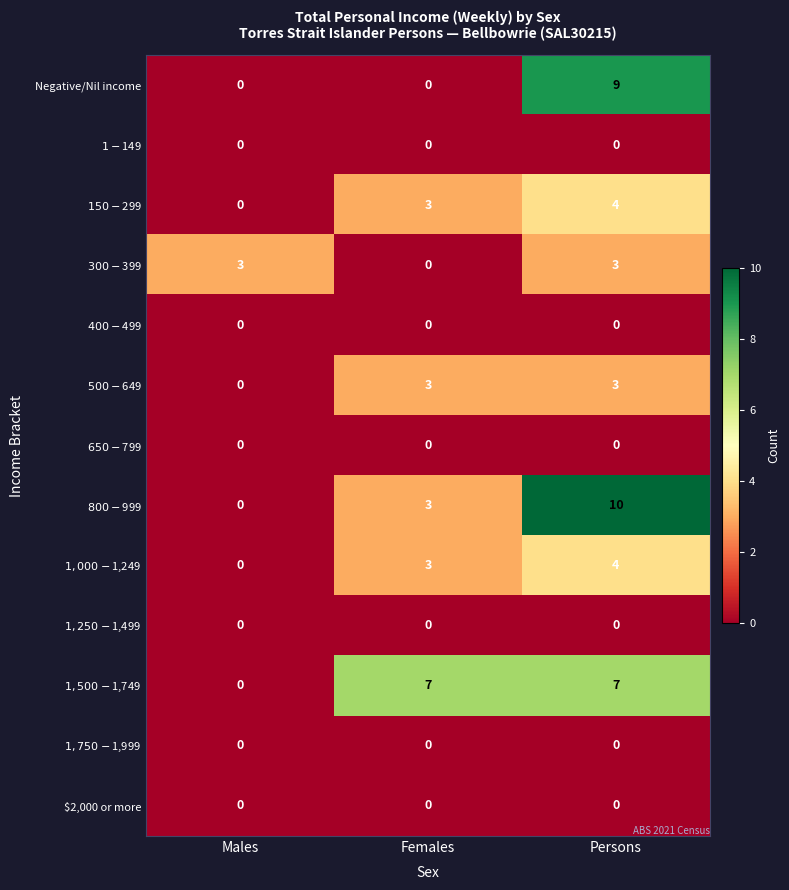

What is the difference between the highest and lowest values at Males?

3